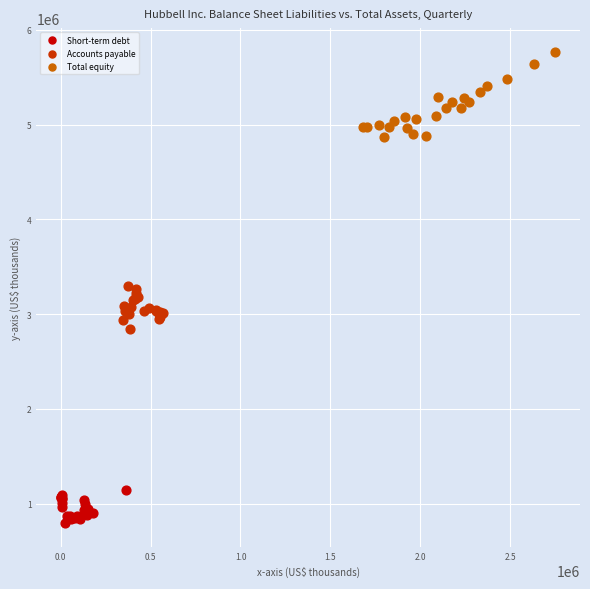

Which series contains the highest Y value?

Total equity